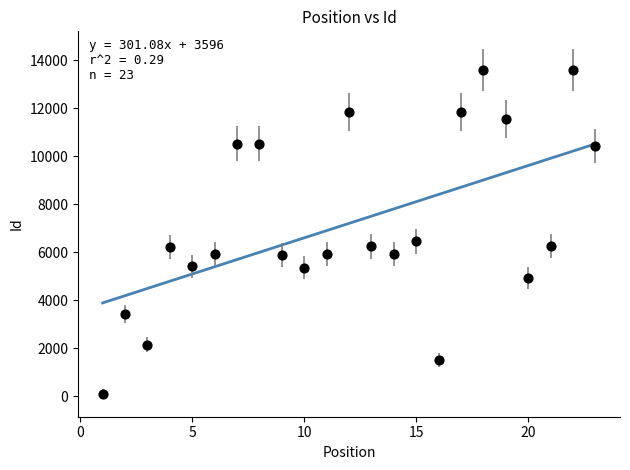

What Y value in the scatter plot is closest to 6844?

6467